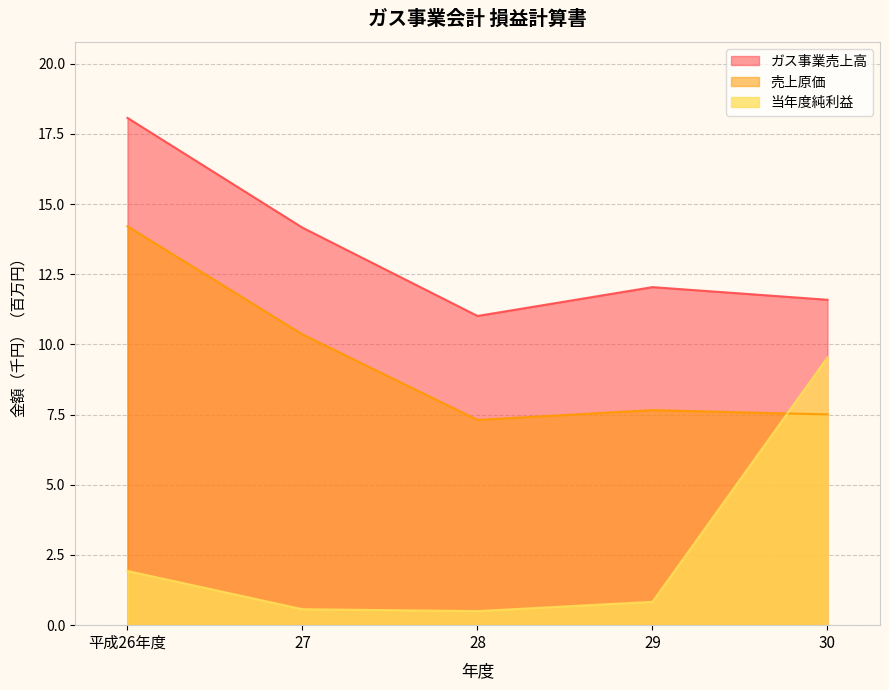

What is the maximum value for 当年度純利益?

9.5